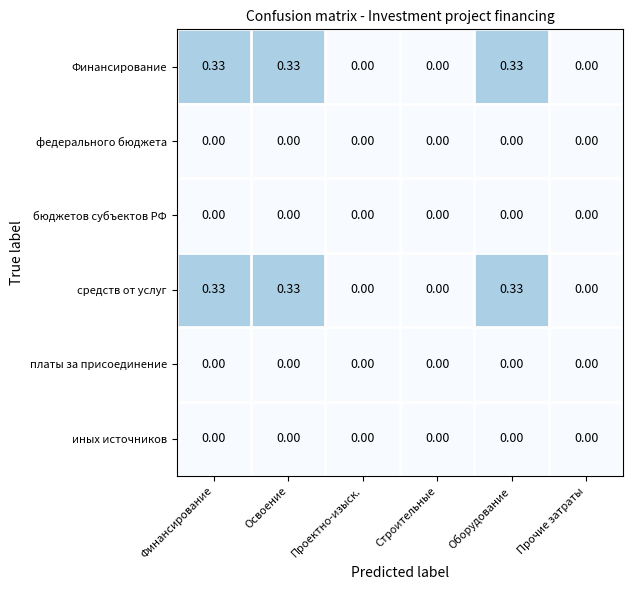

At Строительные, list the series in order from largest to smallest.

Финансирование, федерального бюджета, бюджетов субъектов РФ, средств от услуг, платы за присоединение, иных источников